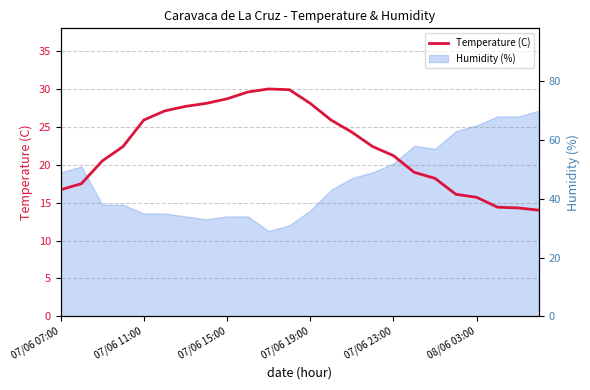

Where is the first local maximum?

10